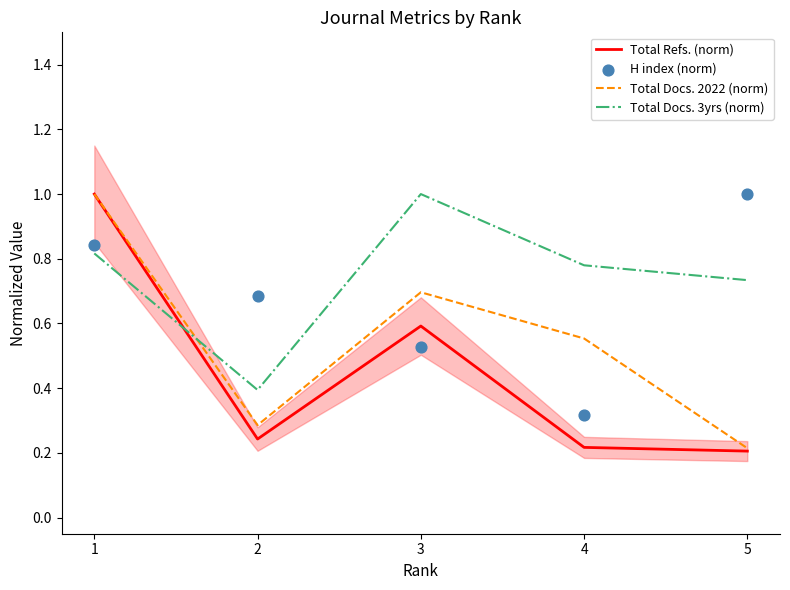

Is the value of Total Docs. 2022 (norm) at 5 greater than the value of Total Docs. 3yrs (norm) at 1?

No